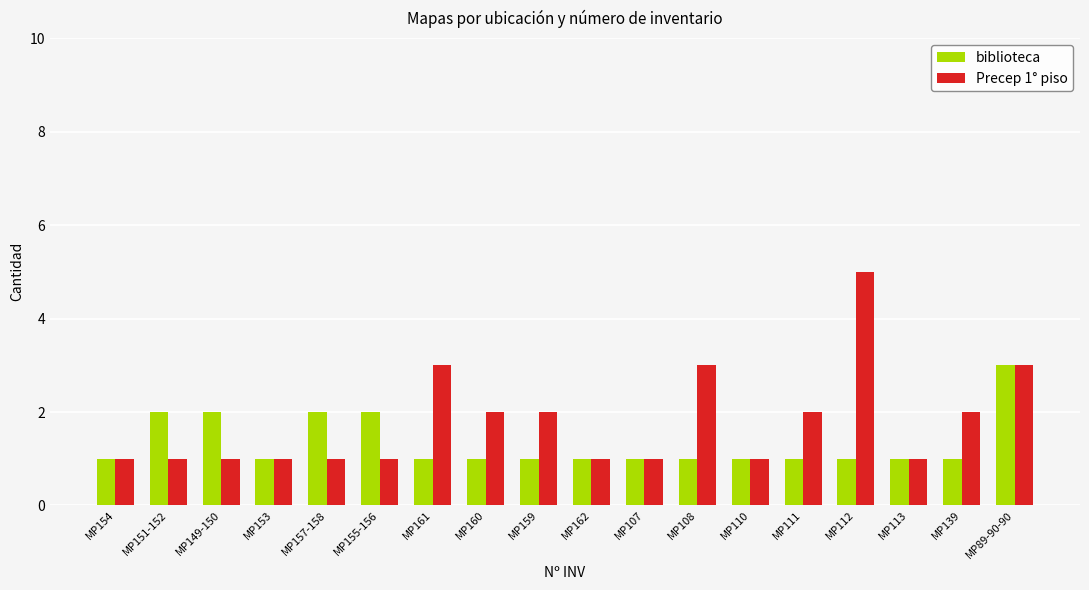

List the series in order of their overall mean, lowest first.

biblioteca, Precep 1° piso